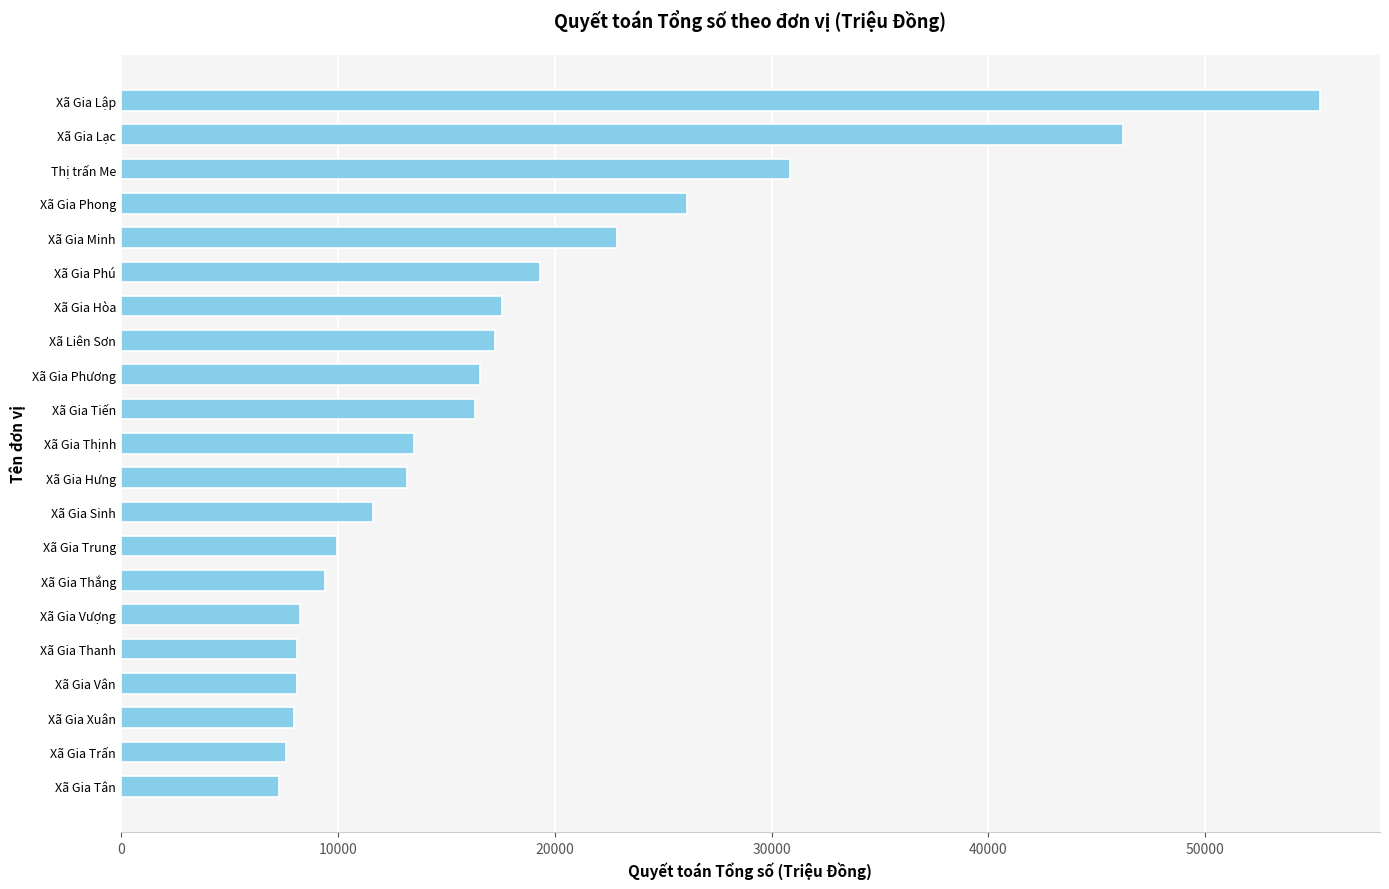

What is the difference between the maximum and minimum values?

47991.1